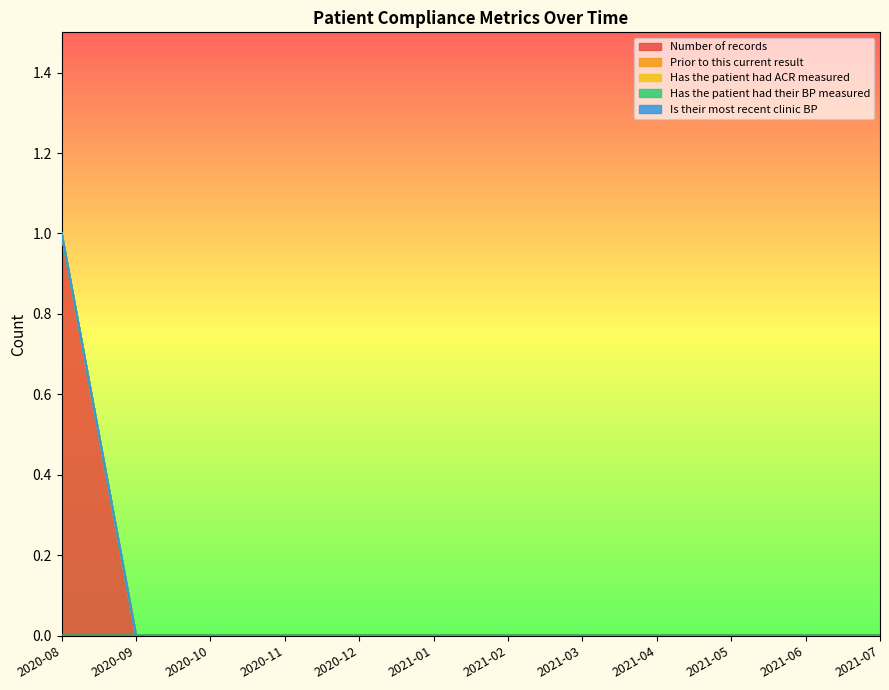

Which series has the largest range (max minus min)?

Number of records